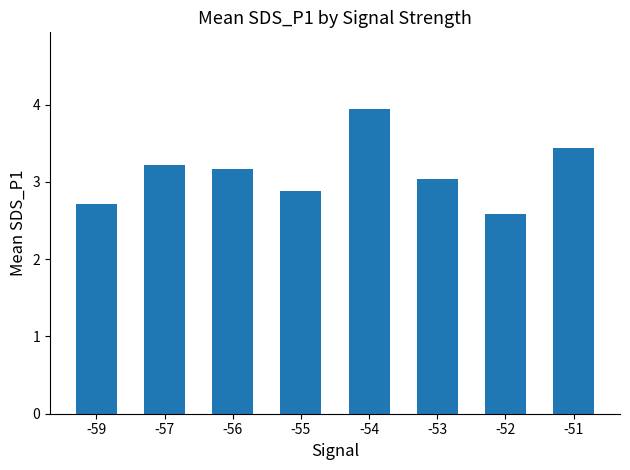

Approximately how many times larger is the value at -55 compared to -57?

0.9